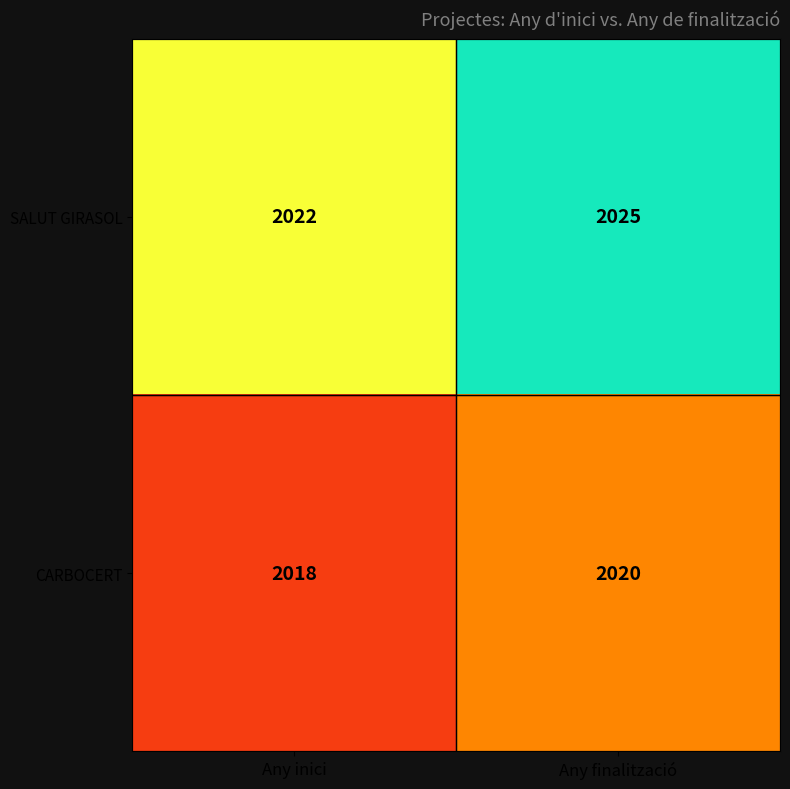

Count the number of categories in the chart.

2